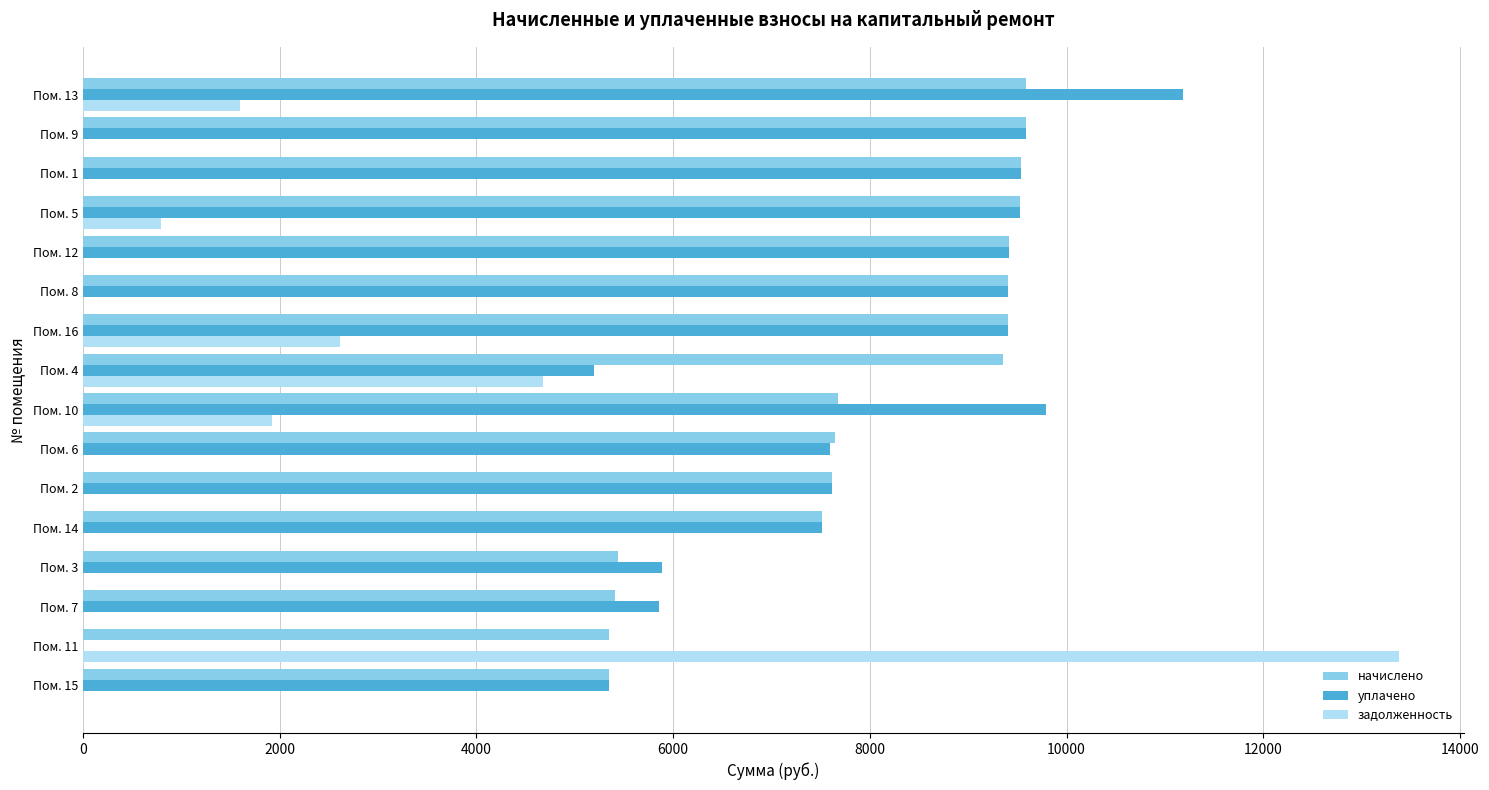

The value of задолженность at Пом. 7 is 8035.8. True or false?

False